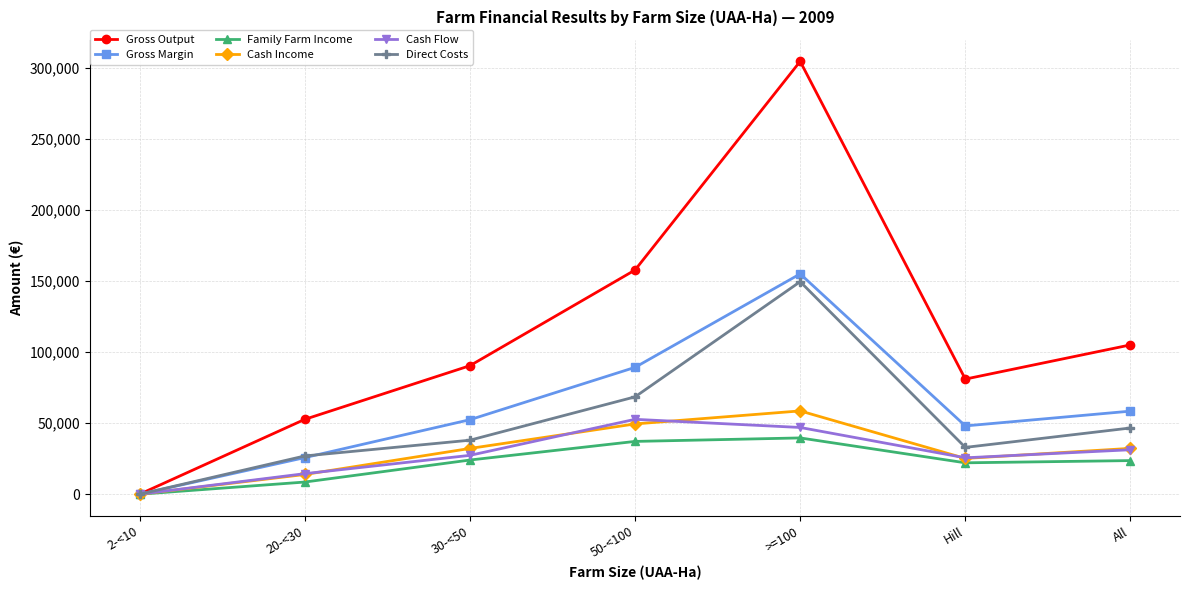

How many values in Cash Income are above zero?

6